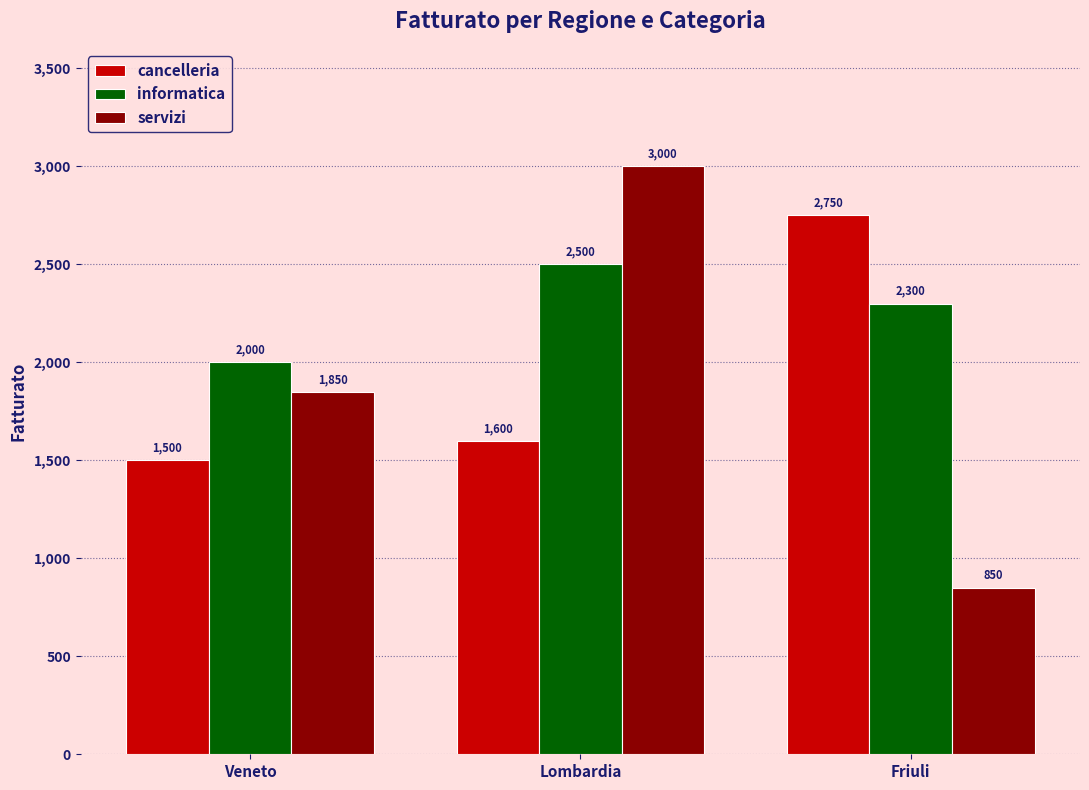

True or false: cancelleria has a value of 508 at Lombardia.

False